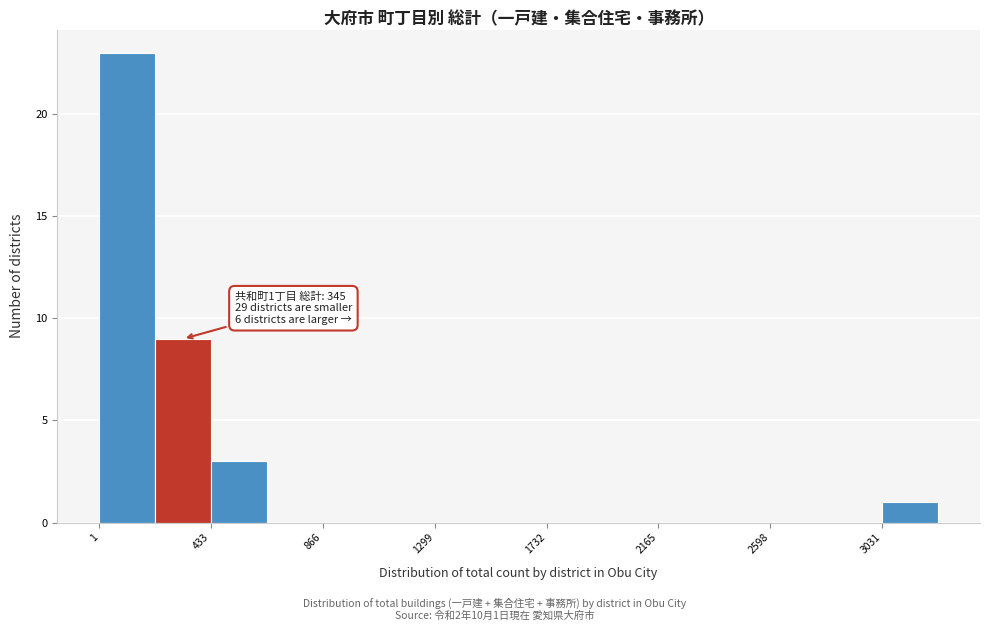

Over which range of the x-axis is the bar tallest?

0 to 200